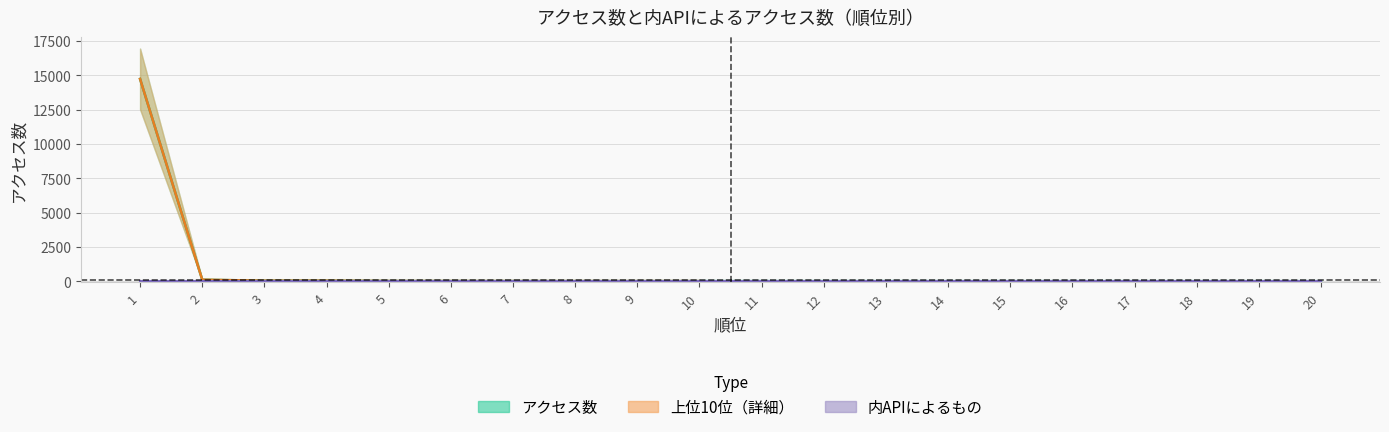

True or false: 内APIによるもの and アクセス数 intersect in this chart.

False